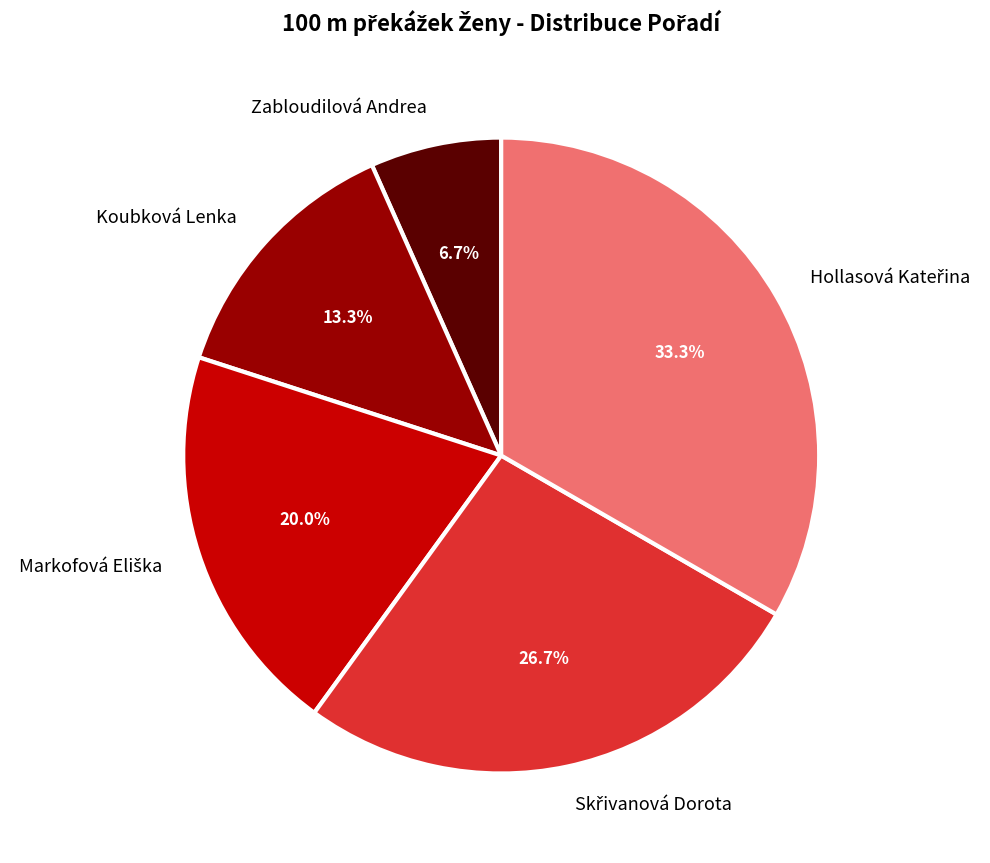

What portion of the pie excludes Zabloudilová Andrea?

93.3%